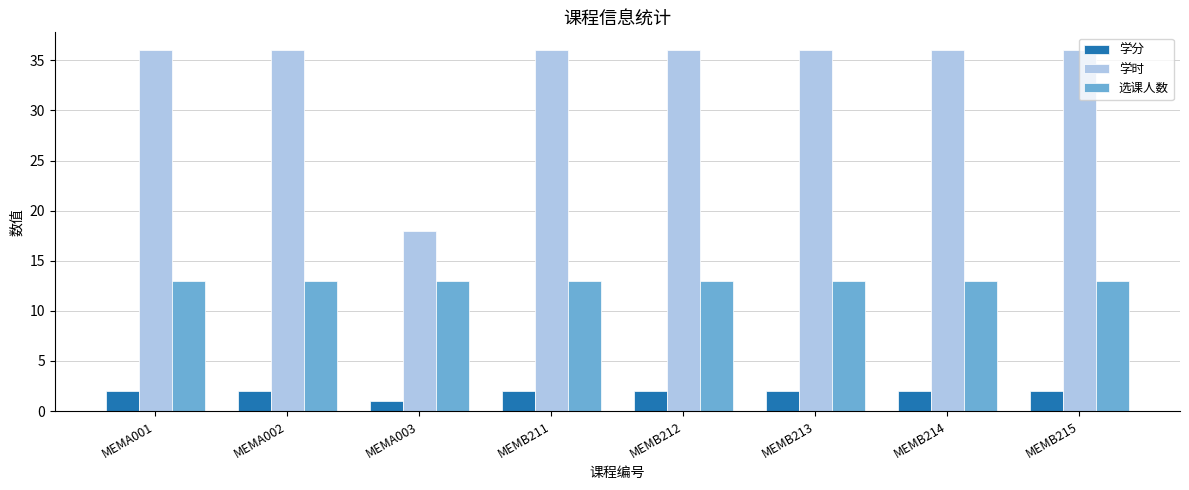

Between MEMA003 and MEMB211, which series saw the biggest shift?

学时